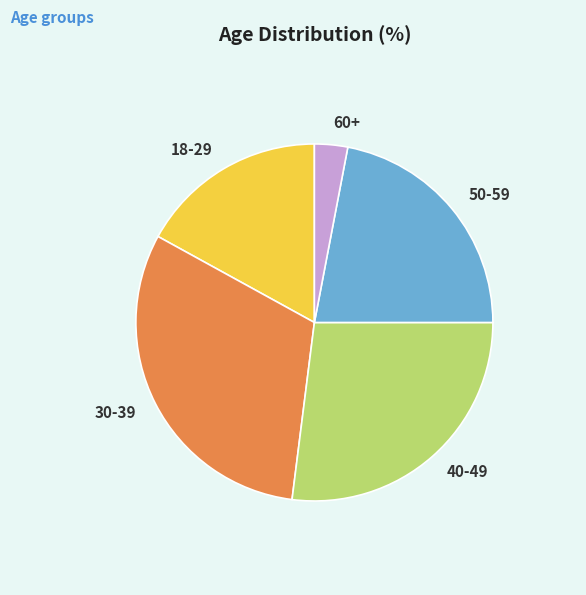

How many slices are in this pie chart?

5